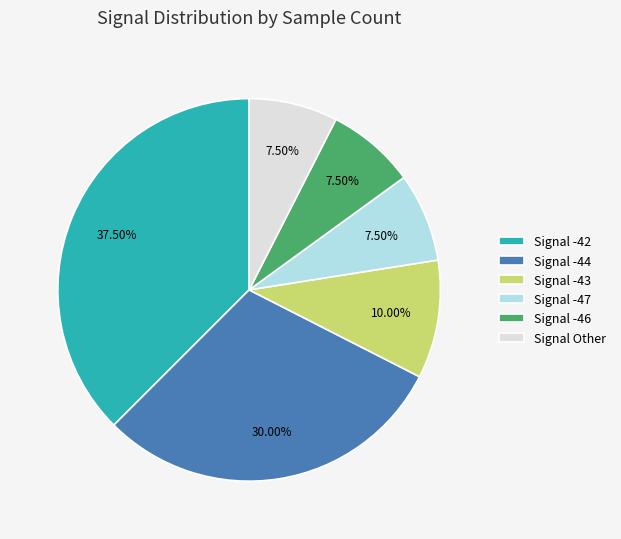

Does Signal -44 account for over 50% of the chart?

No